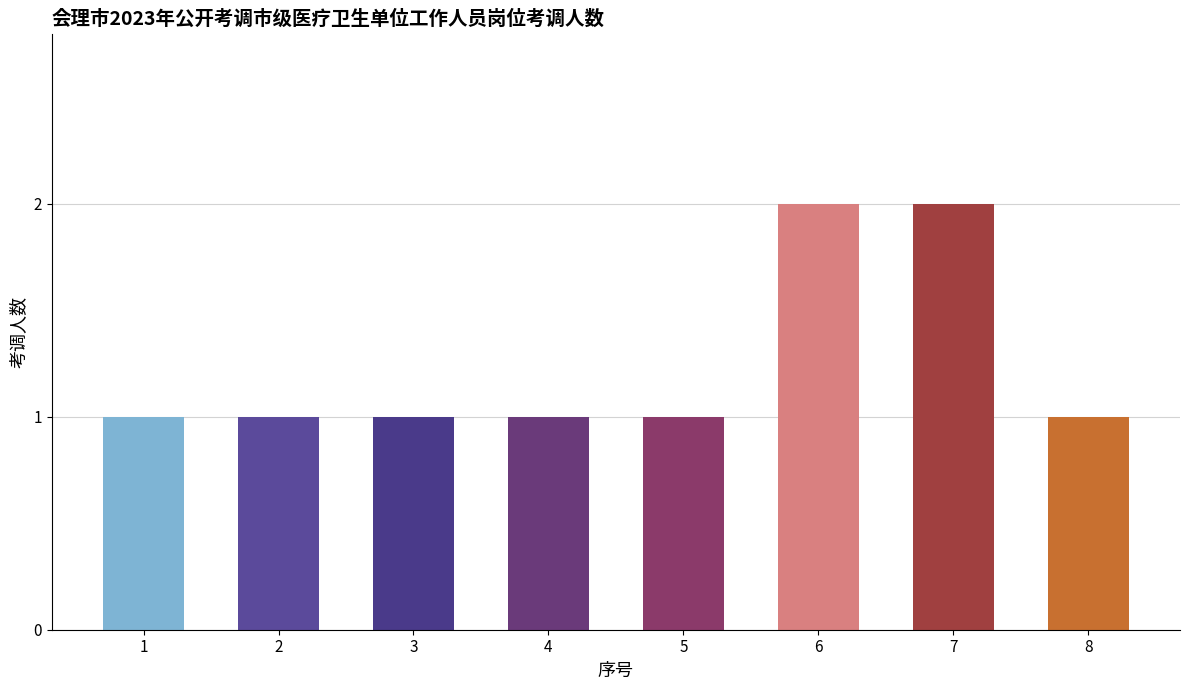

Reading left to right, list all the values displayed in this chart.

1	1	1	1	1	2	2	1